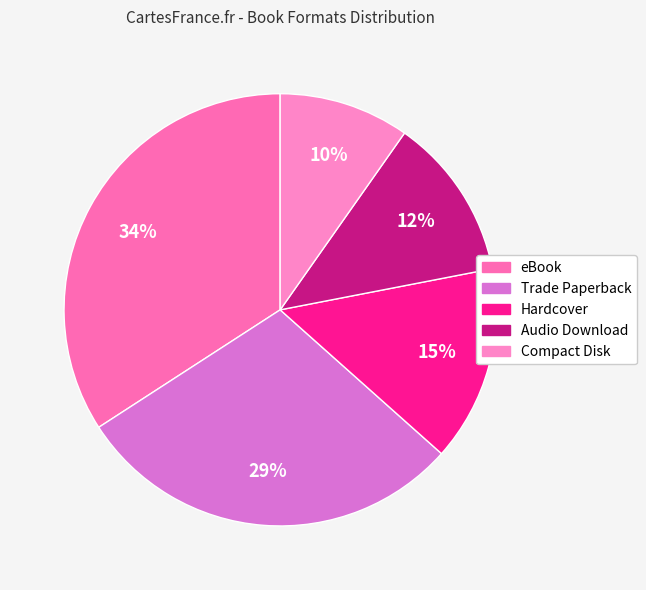

To the nearest percent, what portion does Trade Paperback represent?

29%